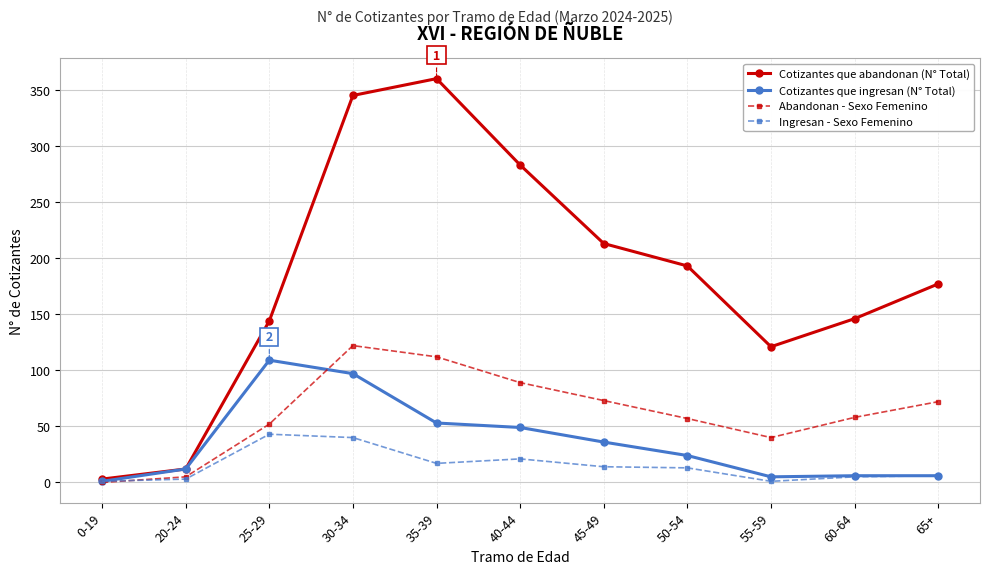

What is the label of the 7th point from the left?

45-49